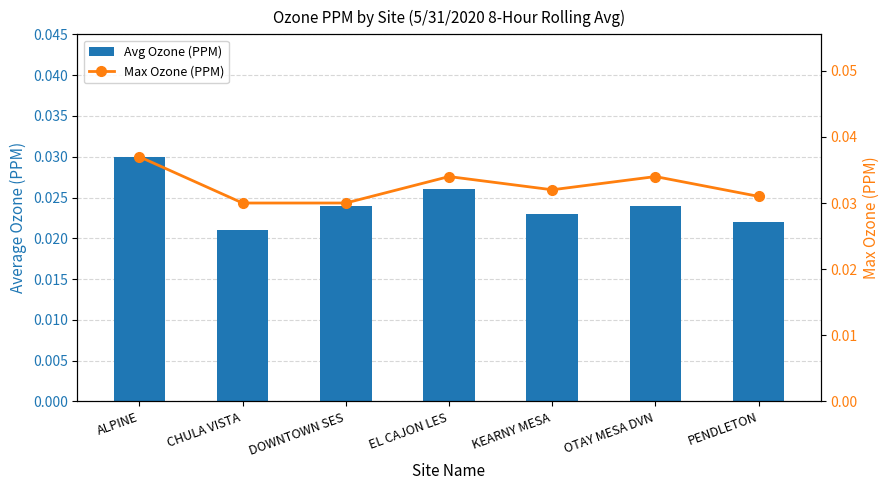

What is the label of the 7th bar from the right?

ALPINE